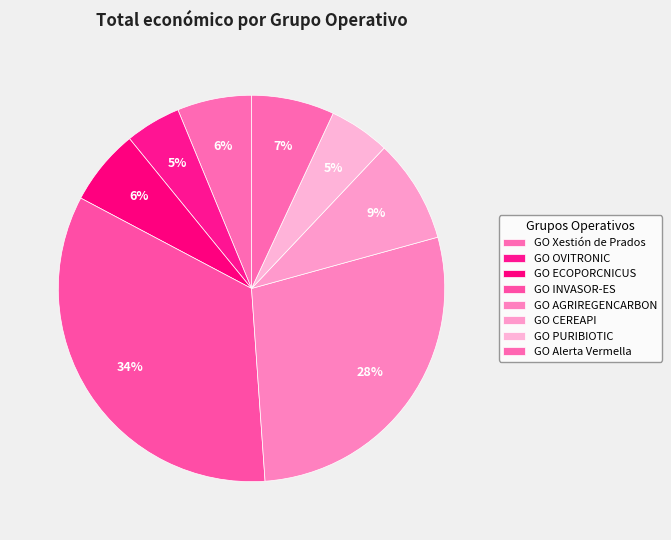

Is it true that GO Alerta Vermella is 2% of the pie?

False